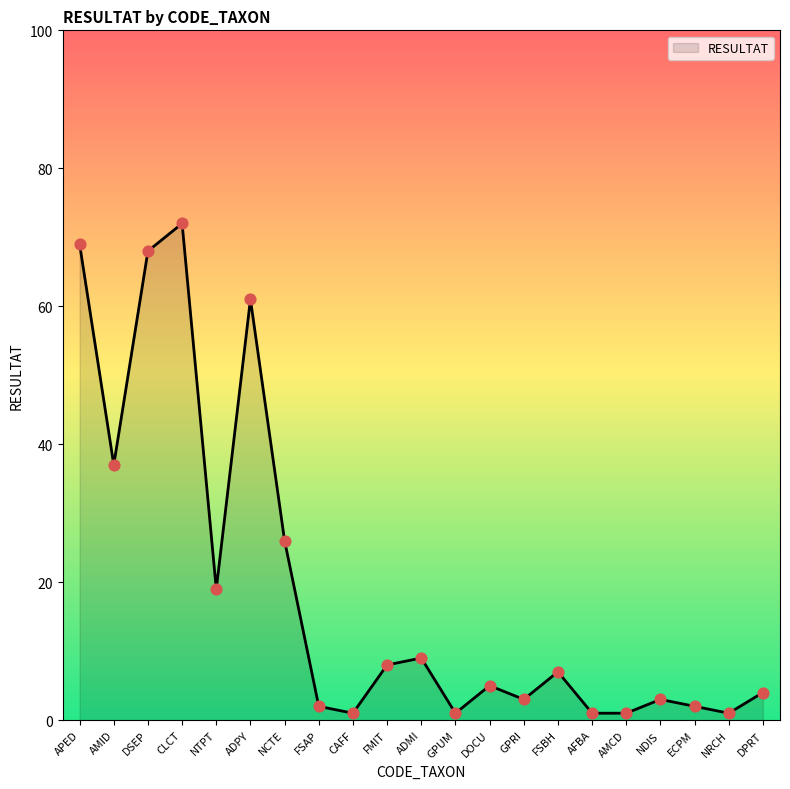

Approximately how many times larger is the value at FSBH compared to FSAP?

3.5